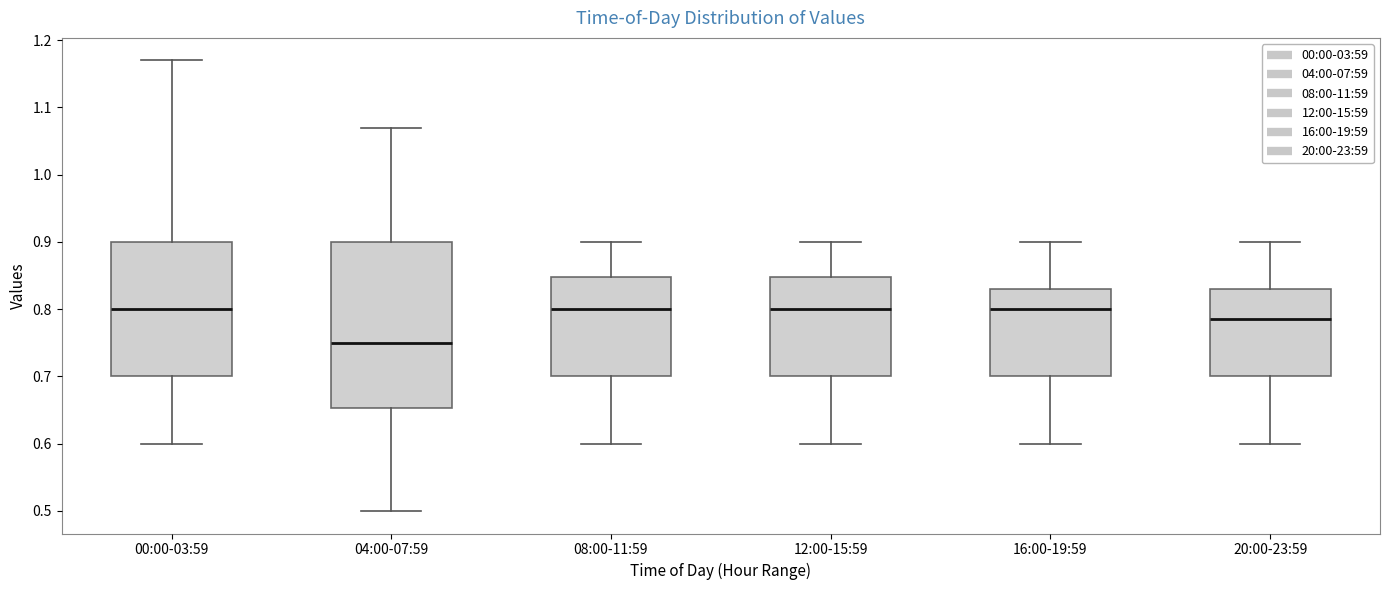

Which box's median line is the lowest?

04:00-07:59